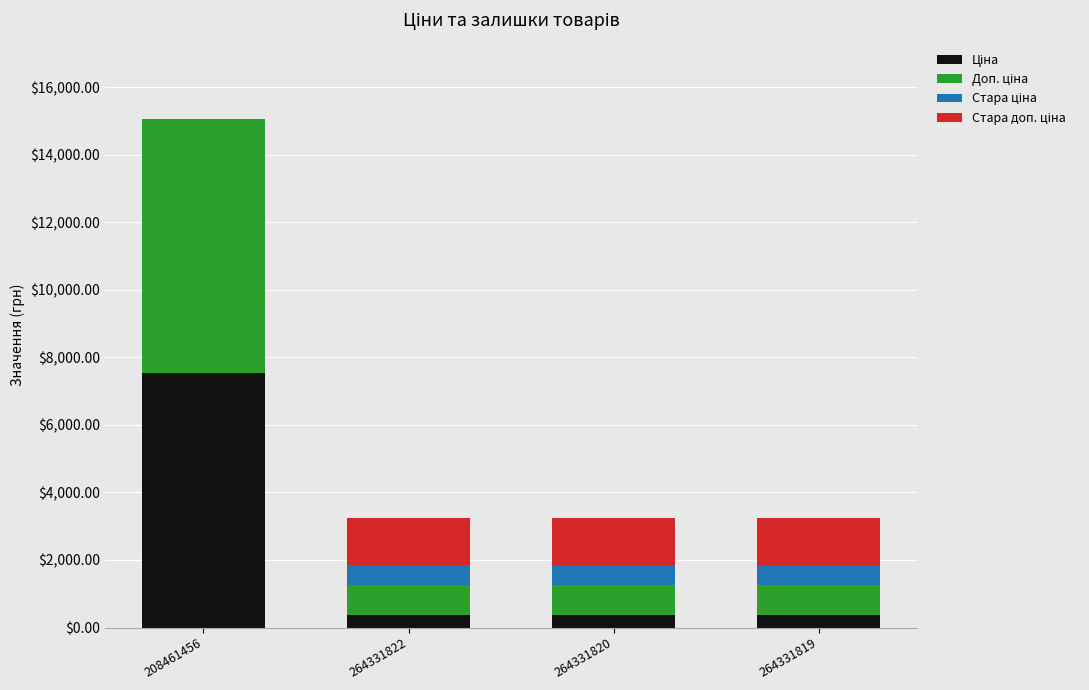

What is the total value across all series at 208461456?

15061.5